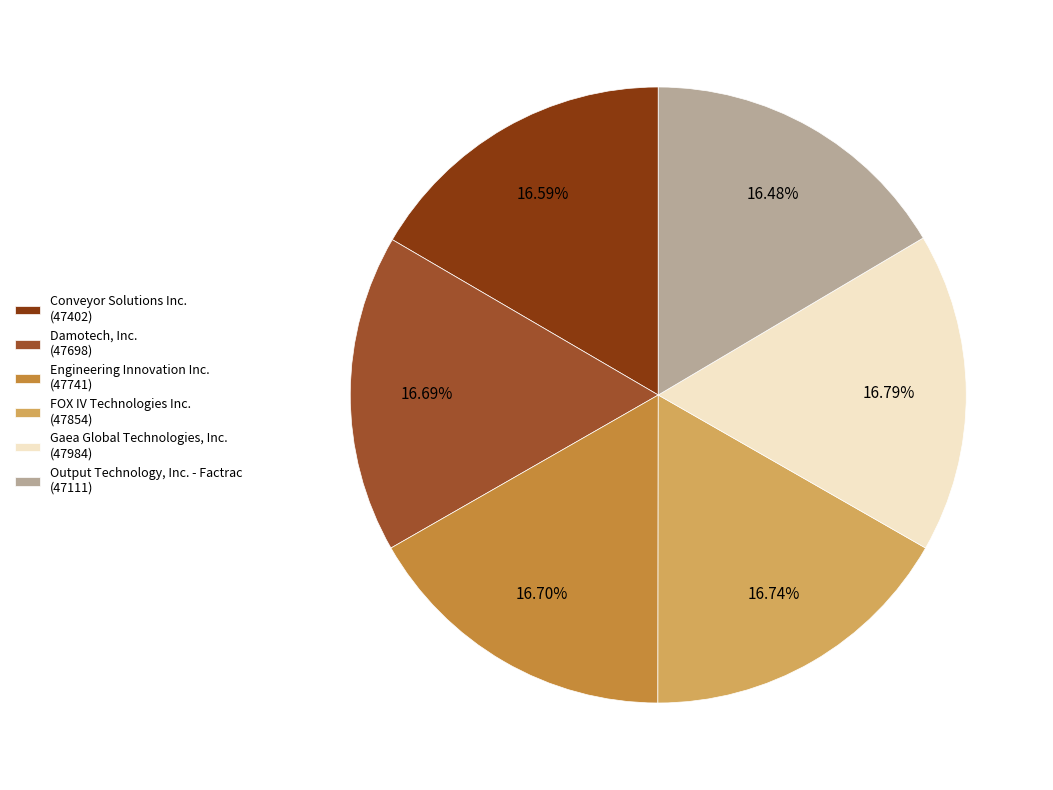

Rank the categories by value from lowest to highest.

Output Technology, Inc. - Factrac (47111), Conveyor Solutions Inc. (47402), Damotech, Inc. (47698), Engineering Innovation Inc. (47741), FOX IV Technologies Inc. (47854), Gaea Global Technologies, Inc. (47984)